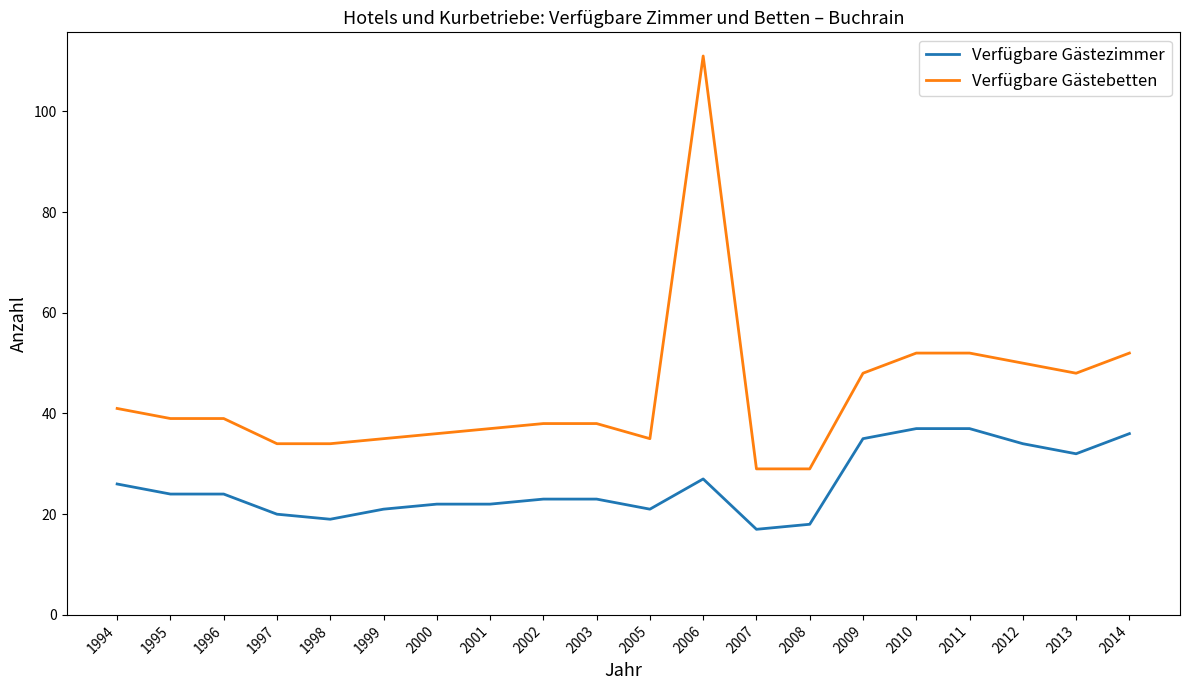

Does the chart display data point markers on the line(s)?

No